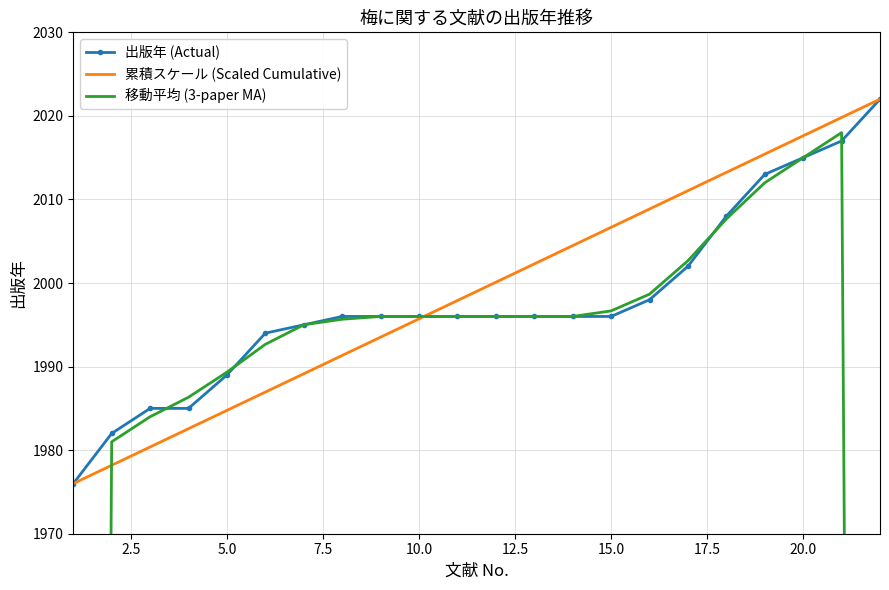

How many lines are shown in the chart?

3